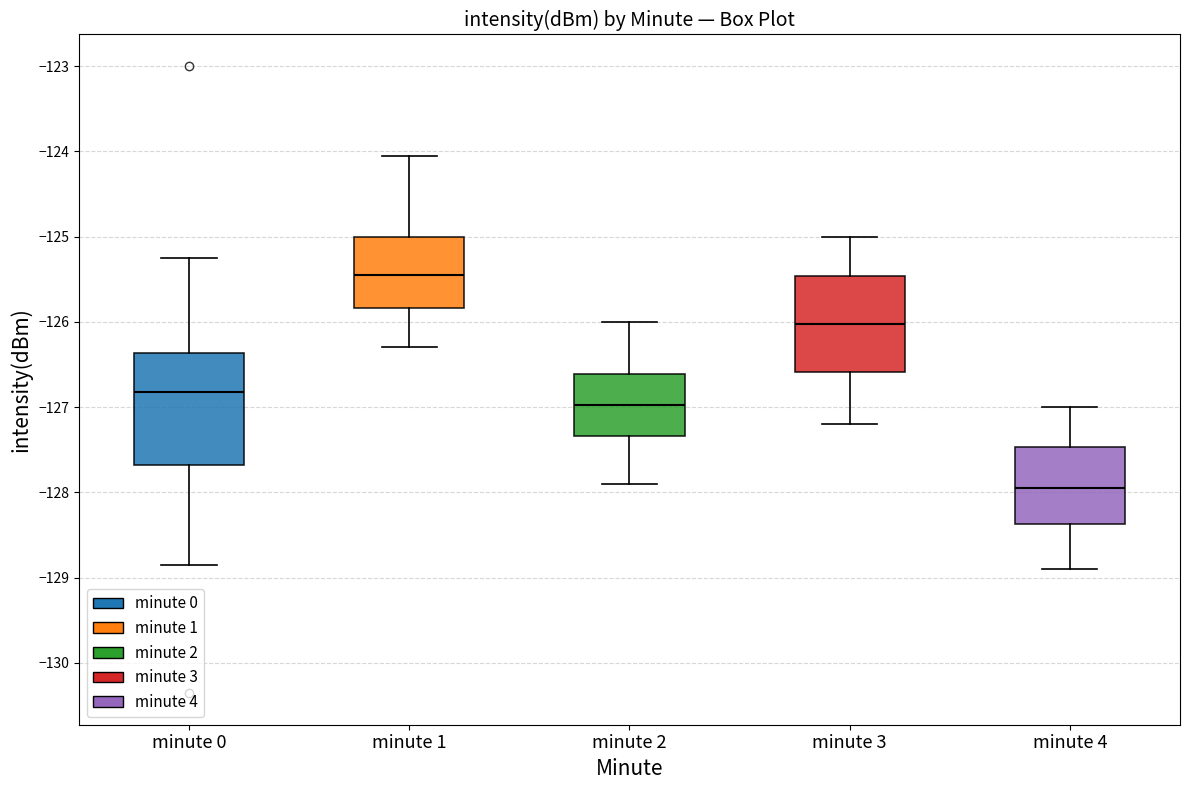

Which box is the tallest, from its lower edge to its upper edge?

minute 0